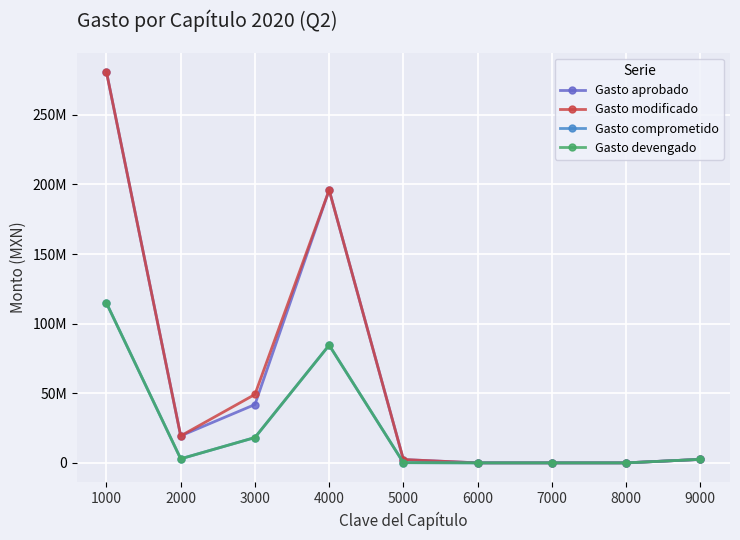

Is this an area chart (filled region under the line)?

No